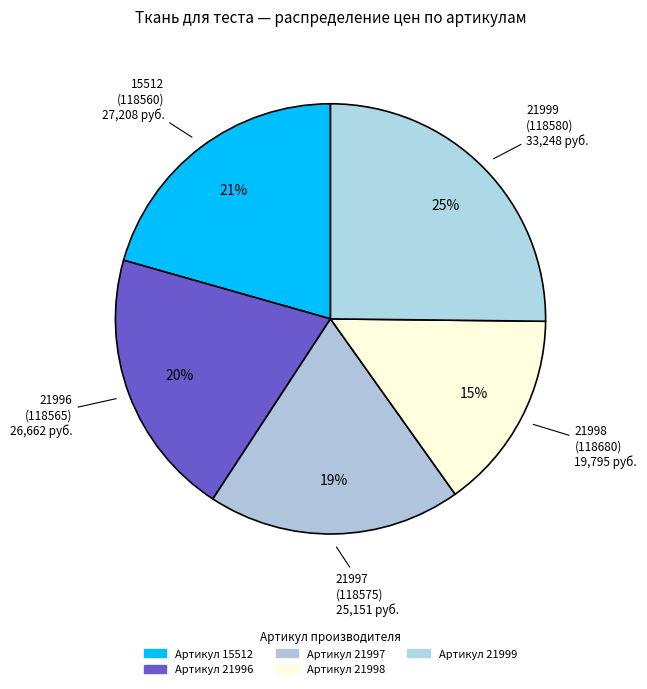

Does any single category account for the majority?

No